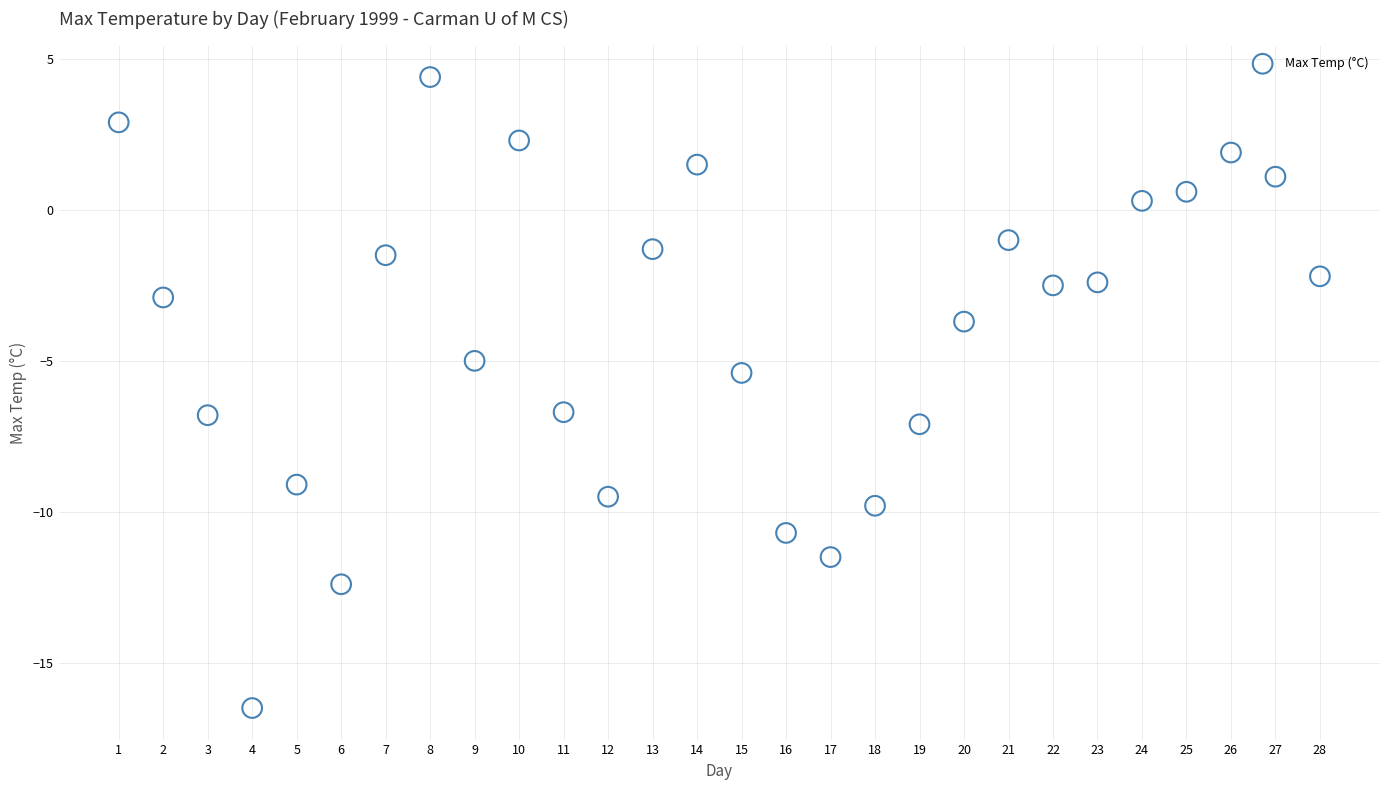

What is the range of Y values (max minus min)?

20.9